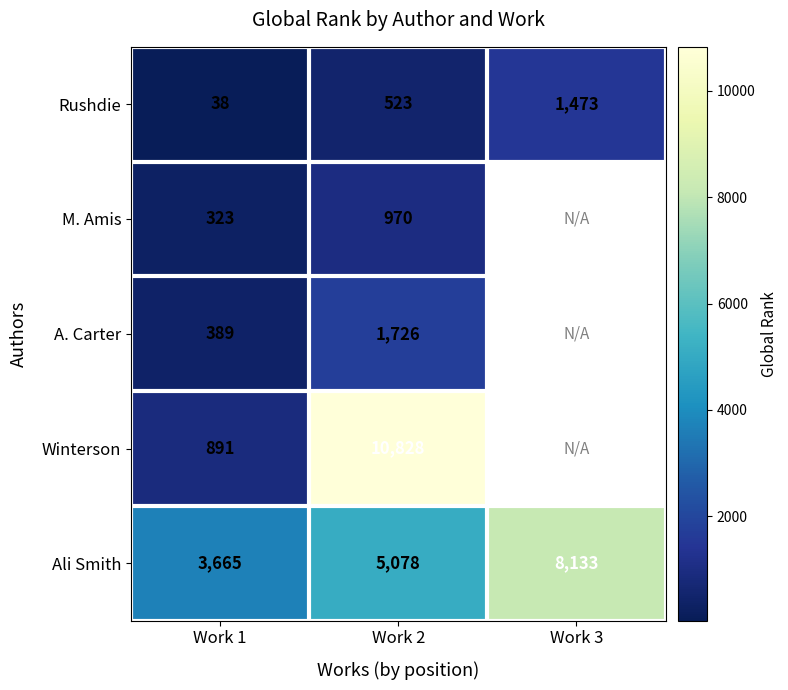

How many data points in Ali Smith are less than 5078?

1